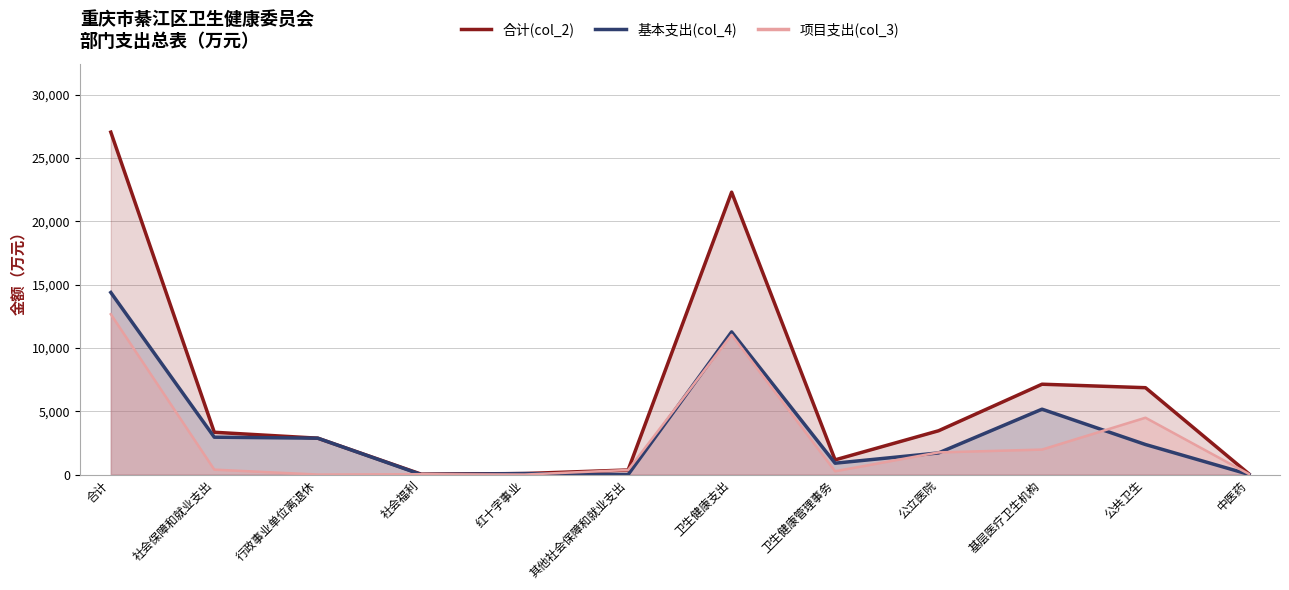

Reading right to left, extract all data points from this chart.

合计(col_2): 49.0	6860.6	7135.7	3458.8	1160.3	22304.8	361.0	78.7	27.6	2872.9	3340.3	27046.6
基本支出(col_4): 10.0	2372.1	5163.4	1709.0	897.9	11268.9	0.0	78.7	0.0	2872.9	2951.7	14381.4
项目支出(col_3): 39.0	4488.4	1972.3	1749.8	262.4	11036.0	361.0	0.0	27.6	0.0	388.6	12665.2